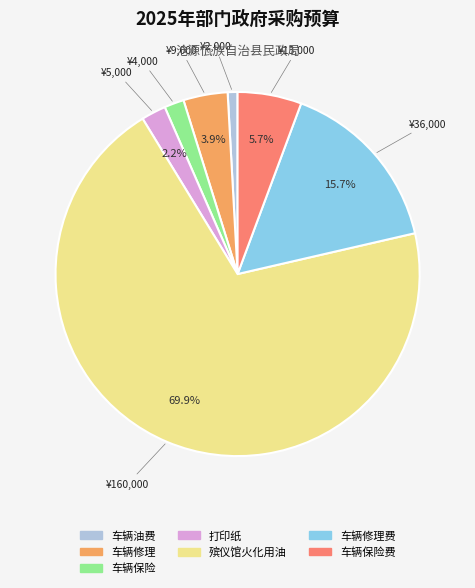

Is there a majority slice in this chart?

Yes